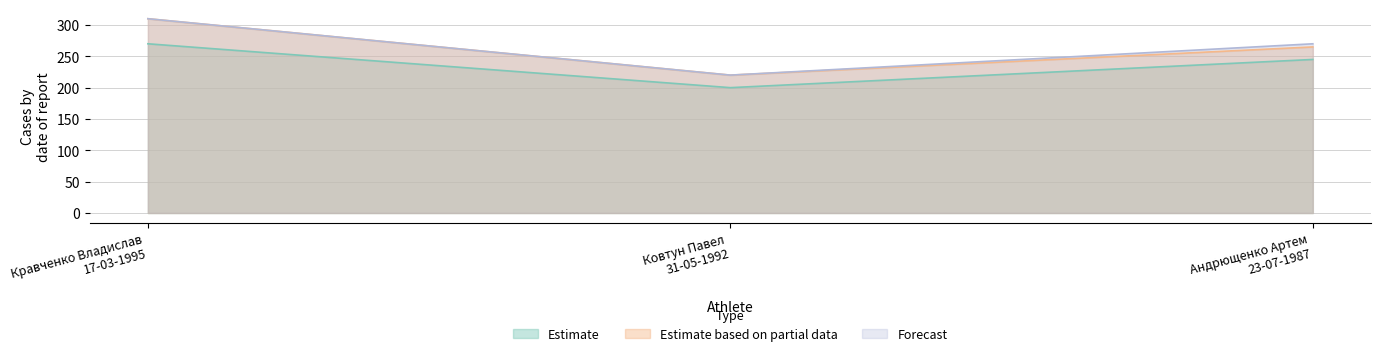

The value of Estimate at Андрющенко Артем
23-07-1987 is 356. True or false?

False